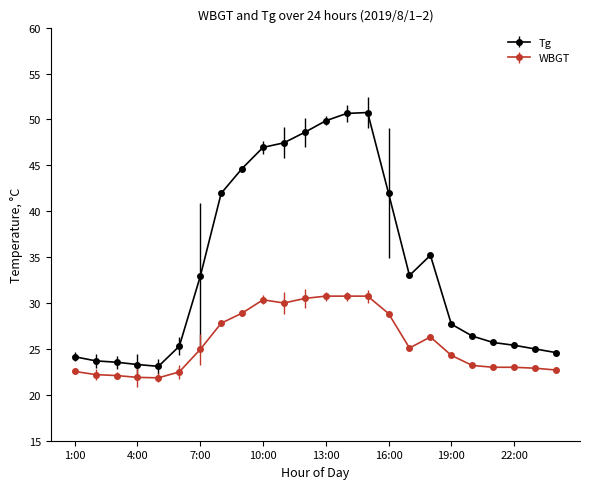

Rank the series by their average value, from highest to lowest.

Tg, WBGT